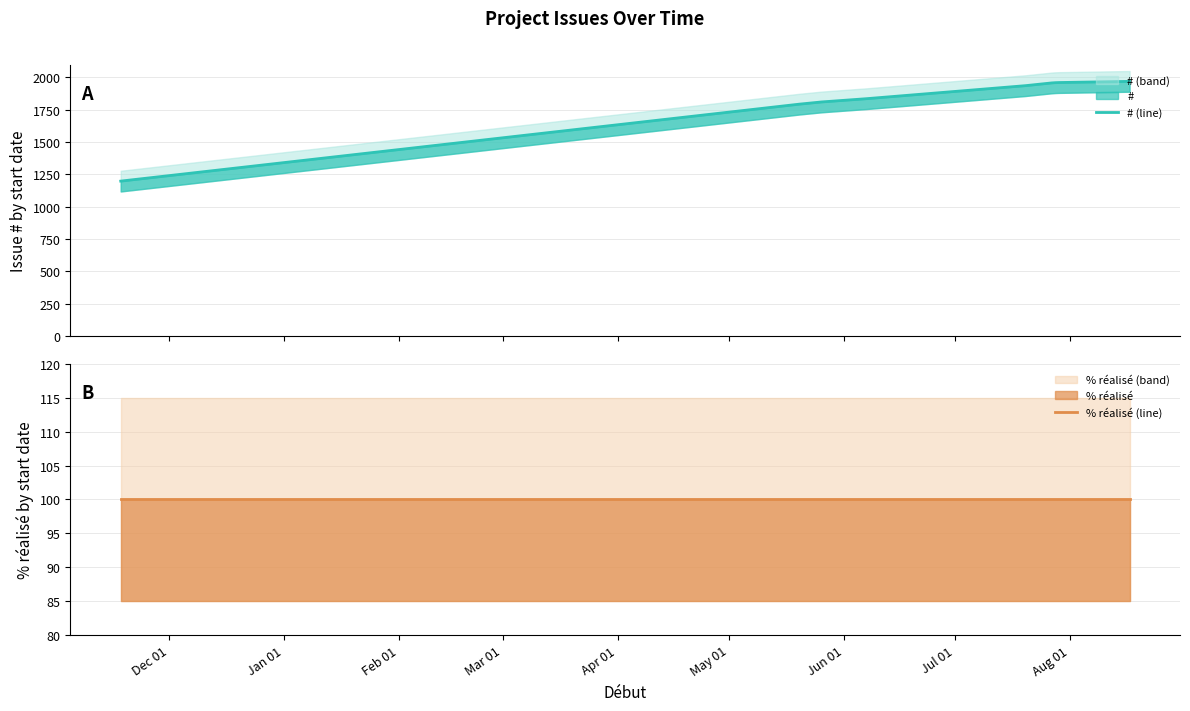

What value does the # (line) series have at Dec 01?

1197